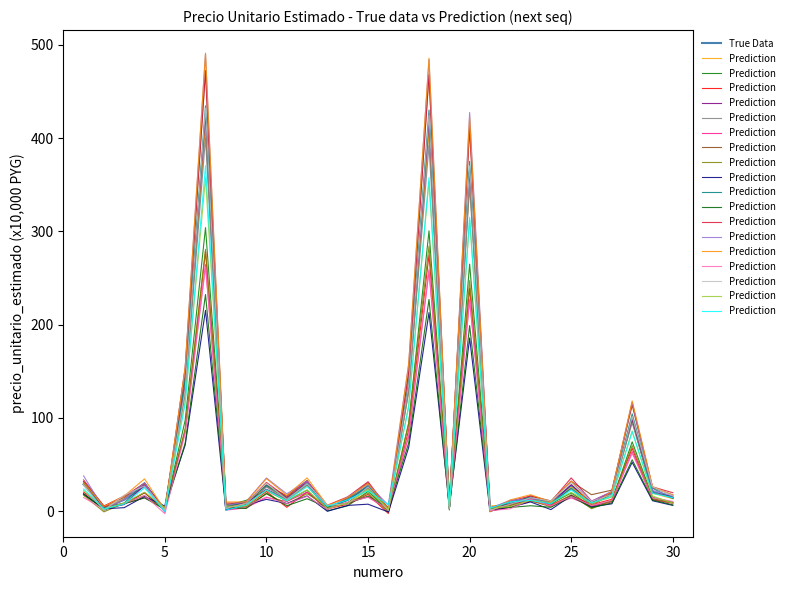

The True Data series shows 14.4 at 30. True or false?

True